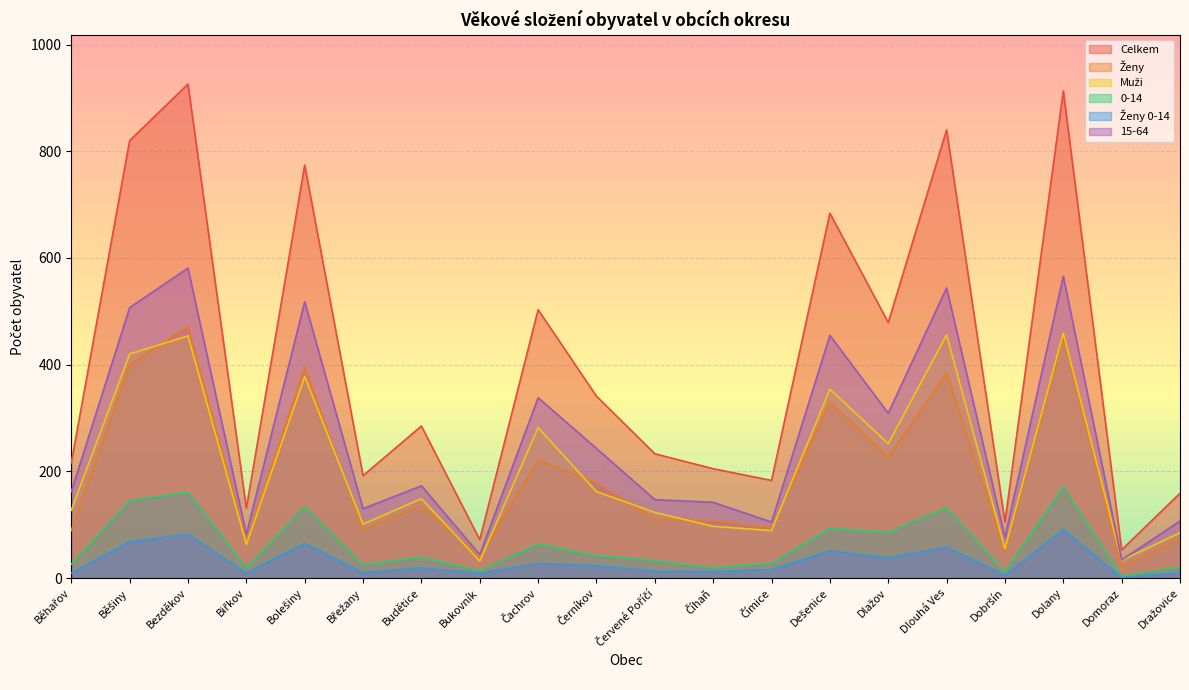

How many interior local peaks does the Muži series have?

7